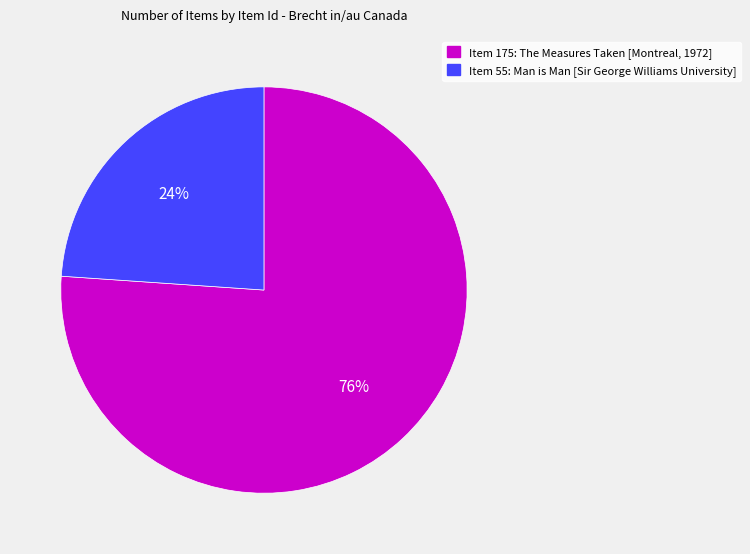

What percentage is the Item 175: The Measures Taken [Montreal, 1972] slice, to the nearest percent?

76%